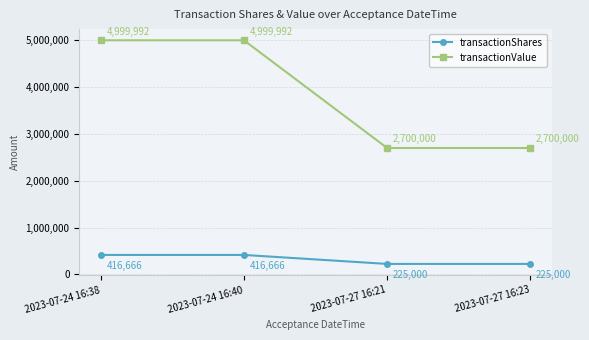

The transactionShares series shows 212800 at 2023-07-24 16:40. True or false?

False